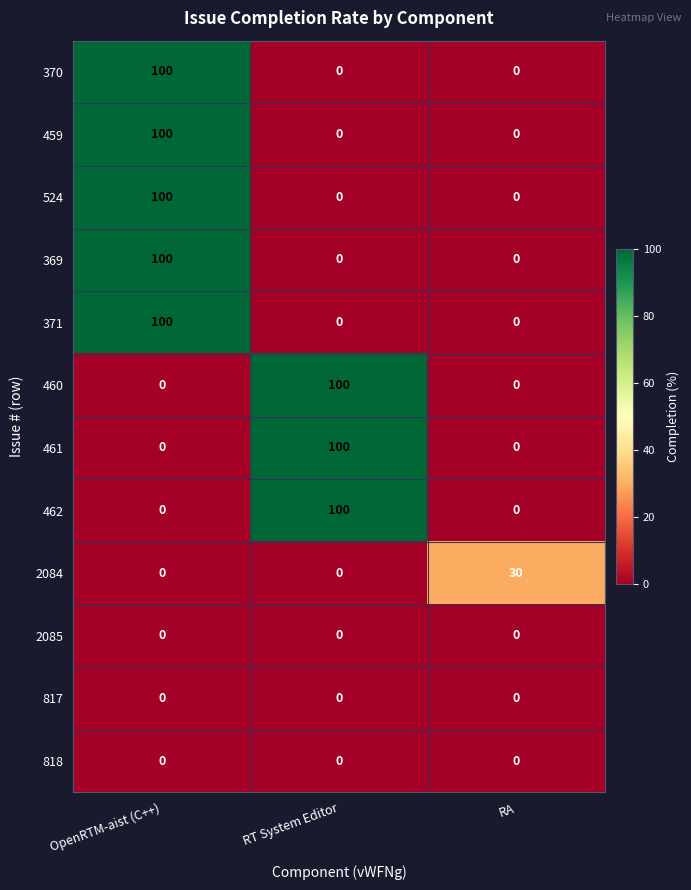

The 369 series shows 100 at OpenRTM-aist (C++). True or false?

True